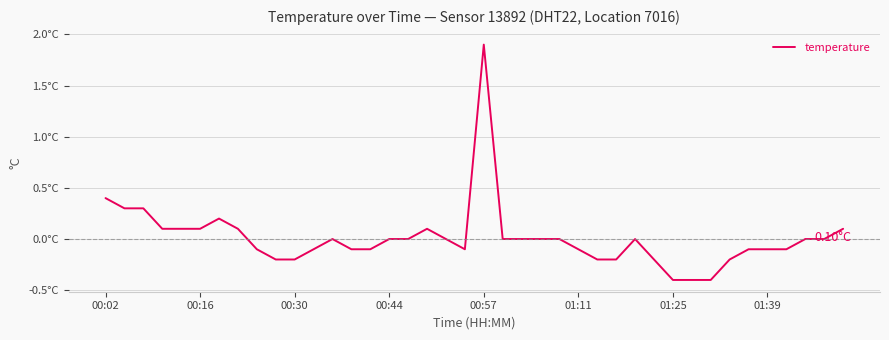

Does the chart have visible grid lines?

Yes